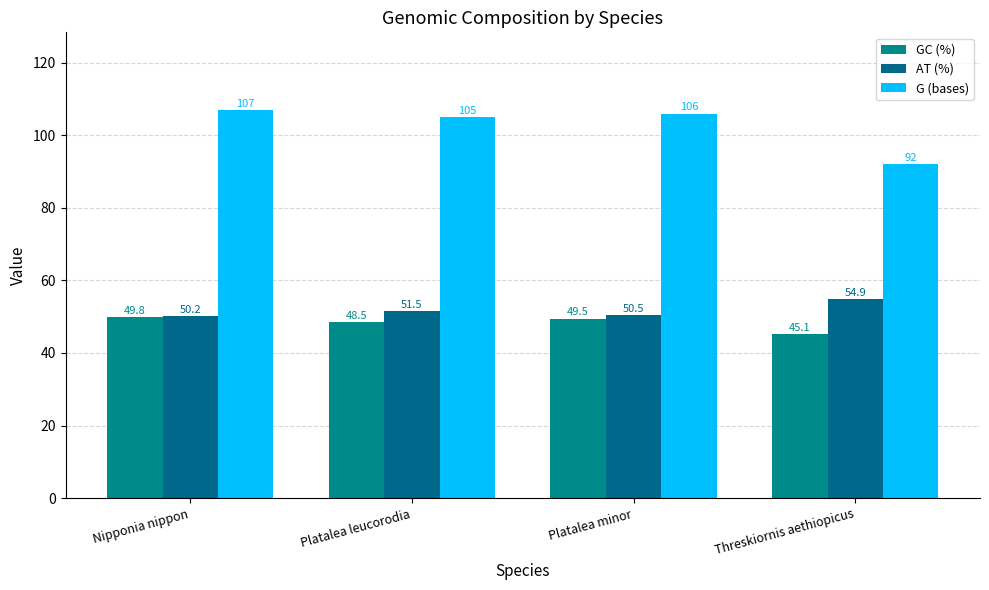

What is the maximum value shown in the chart?

107.0